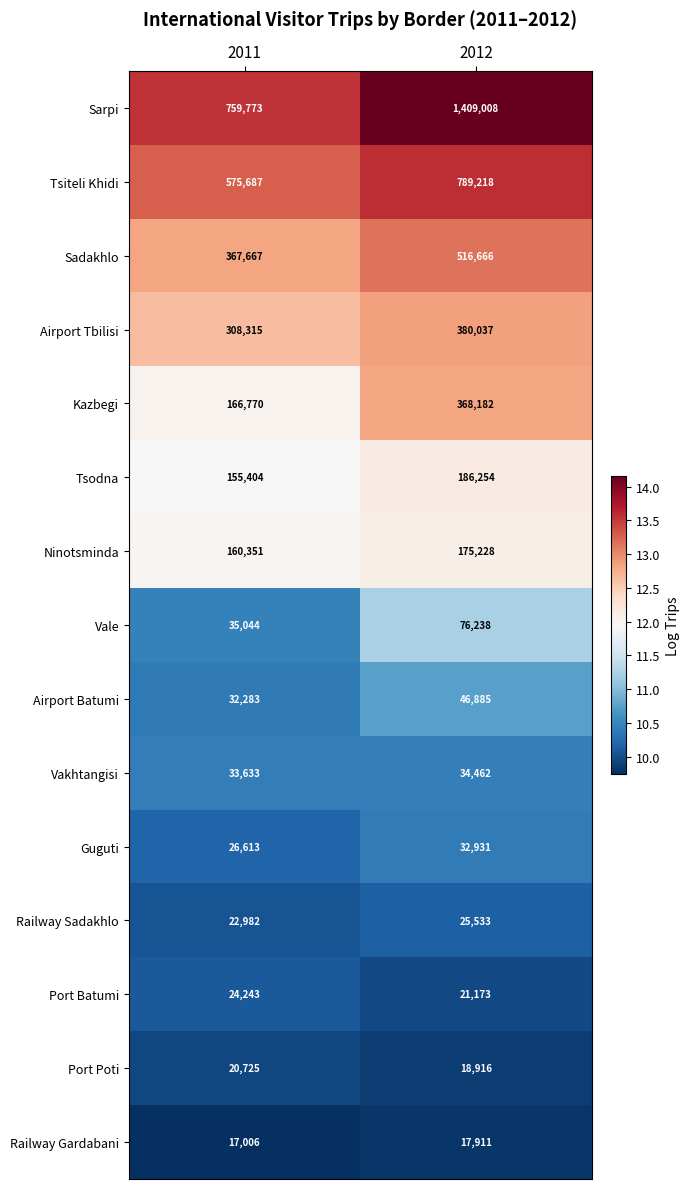

What is the difference between the Port Batumi values at 2012 and 2011?

3070